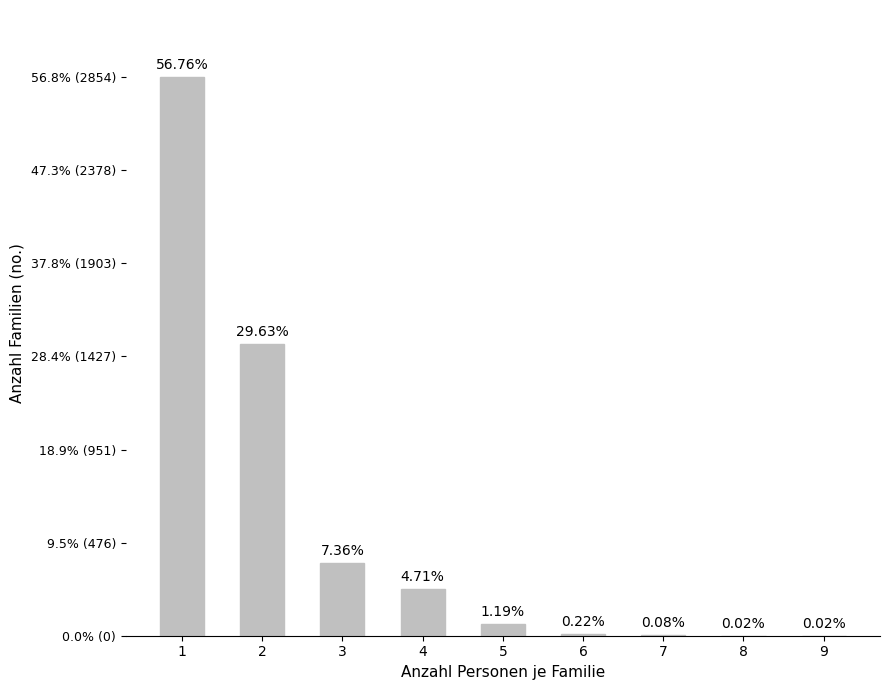

Reading left to right, list all the values displayed in this chart.

2854	1490	370	237	60	11	4	1	1